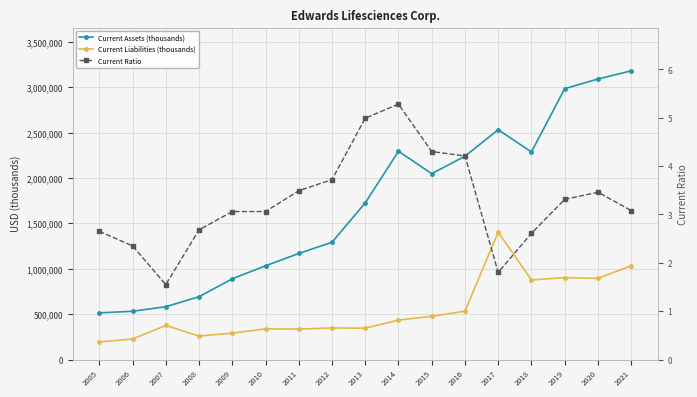

What is the approximate value of Current Liabilities (thousands) at 2006?

226200.0